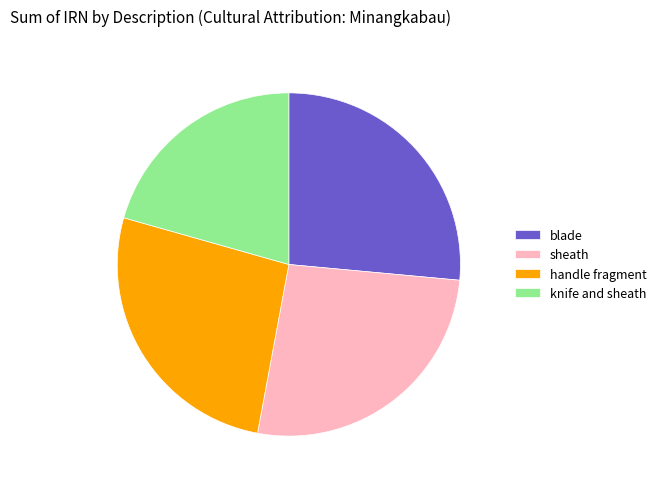

Do sheath and blade together represent more than half of the pie?

Yes